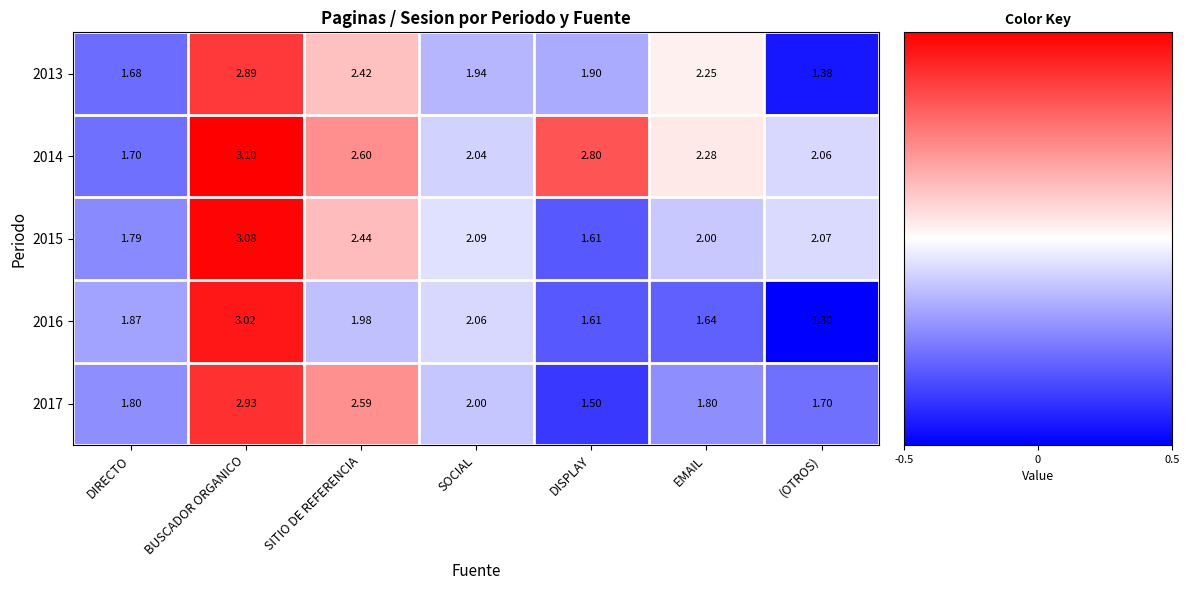

Rank the categories by 2015 value from highest to lowest.

BUSCADOR ORGANICO, SITIO DE REFERENCIA, SOCIAL, (OTROS), EMAIL, DIRECTO, DISPLAY